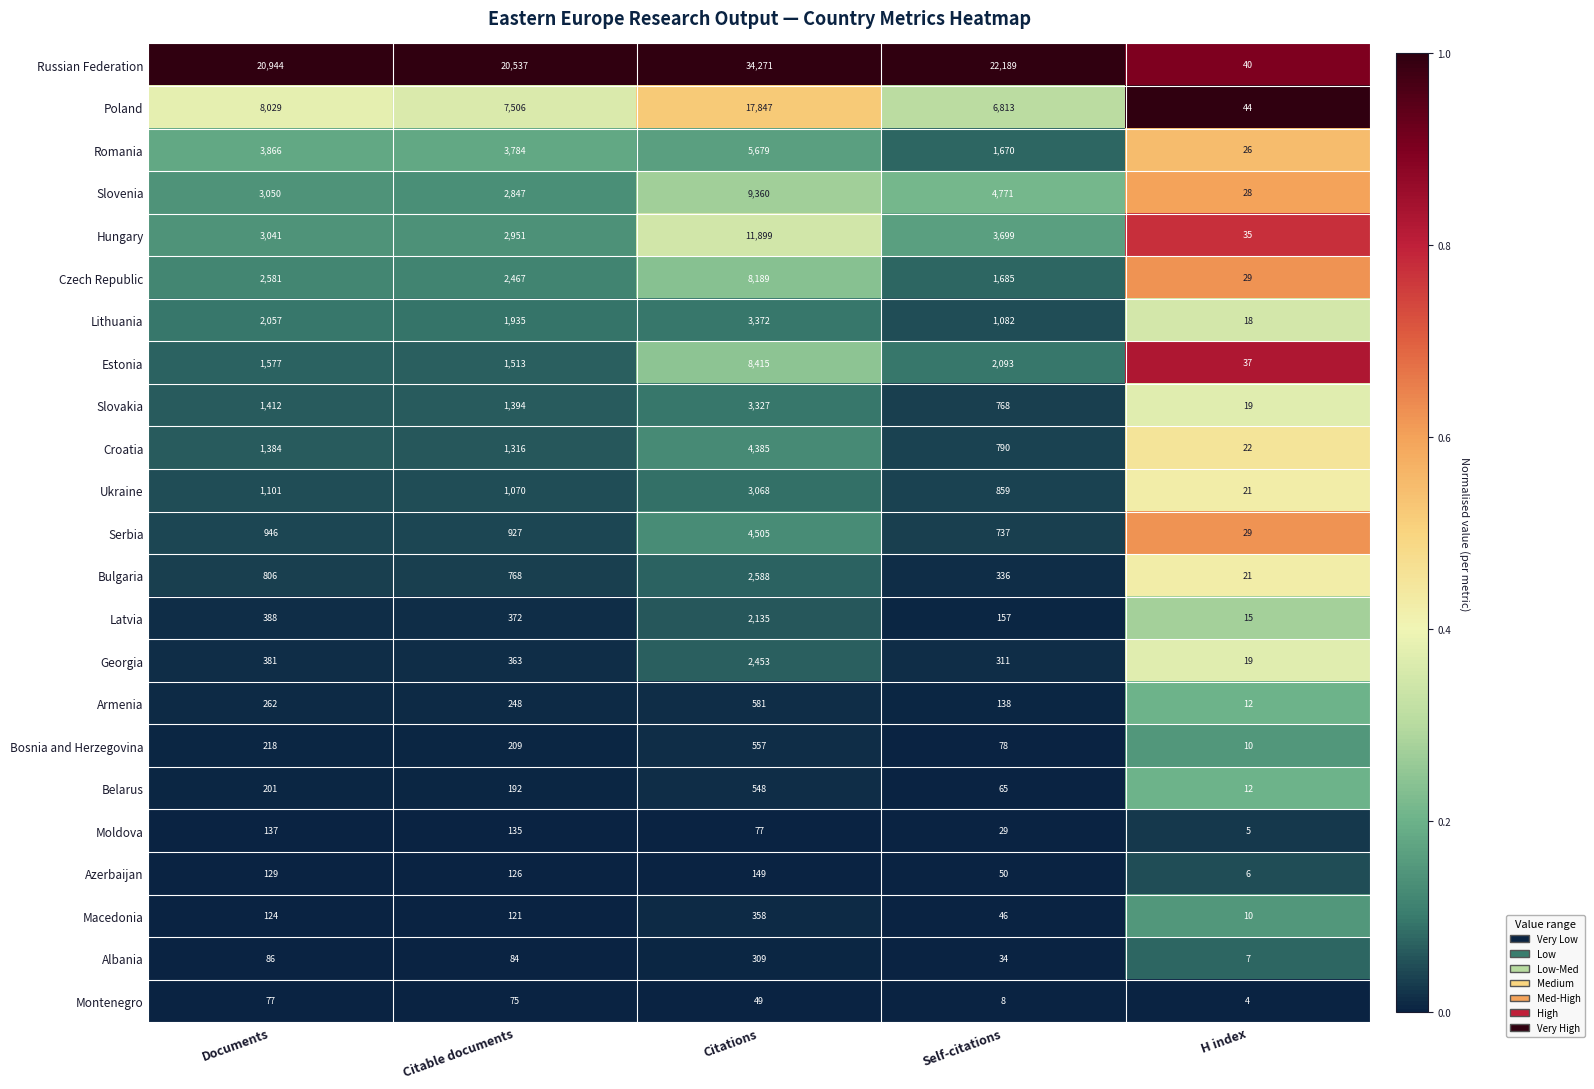

What is the sum of the Azerbaijan values at Citations and Self-citations?

199